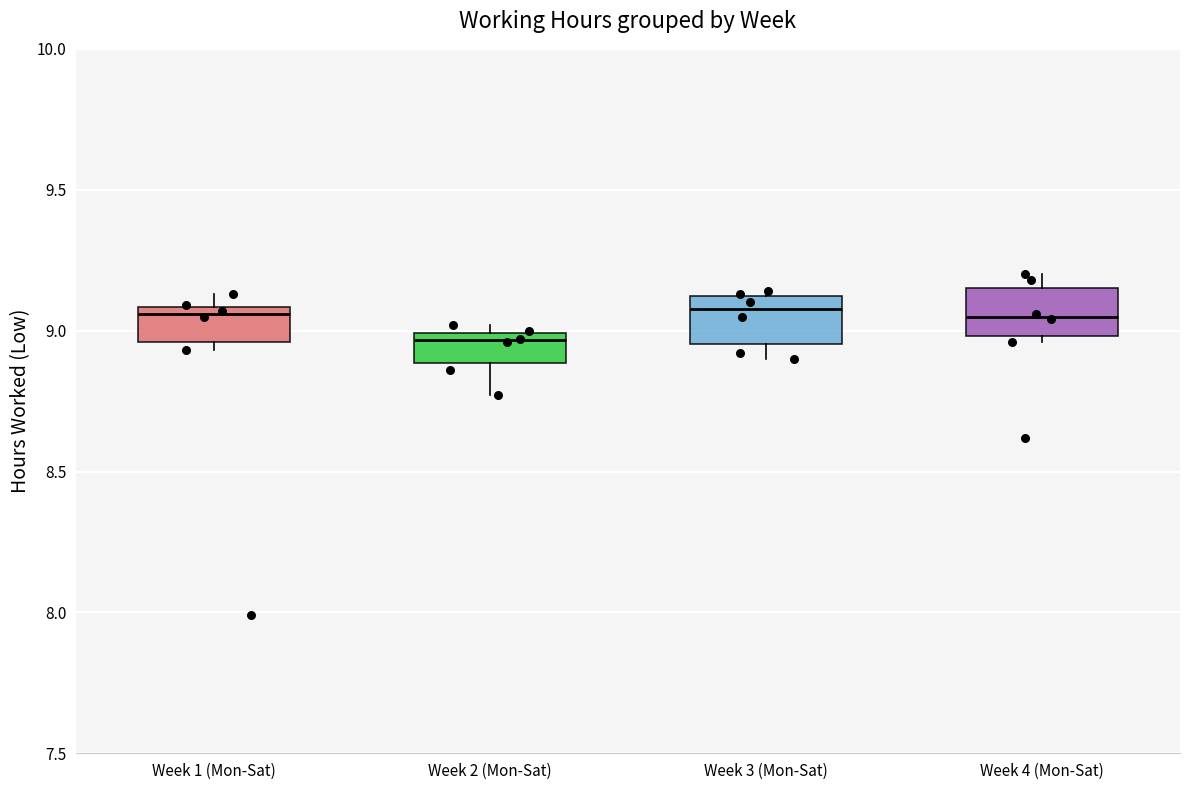

Which box has the lowest median line?

Week 2 (Mon-Sat)